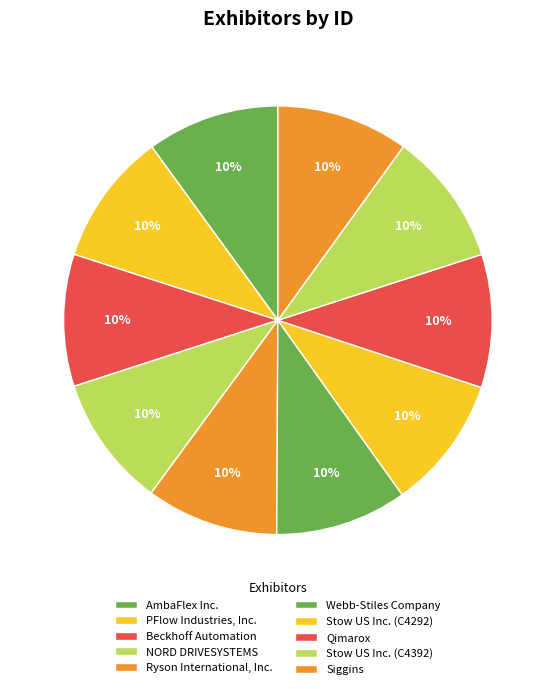

Between NORD DRIVESYSTEMS and Qimarox, which is larger?

Qimarox